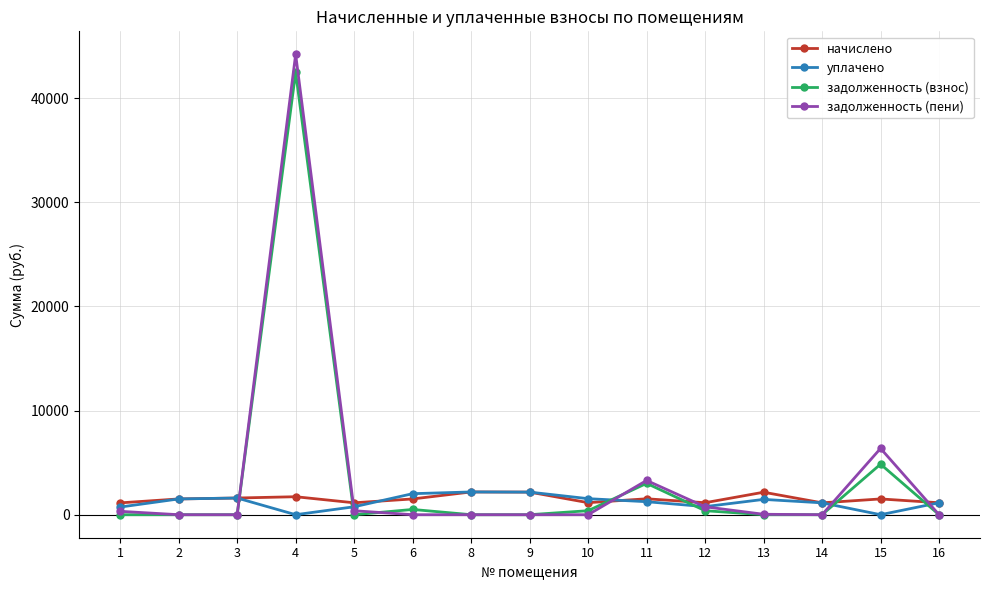

Which series has the widest spread of values?

задолженность (пени)